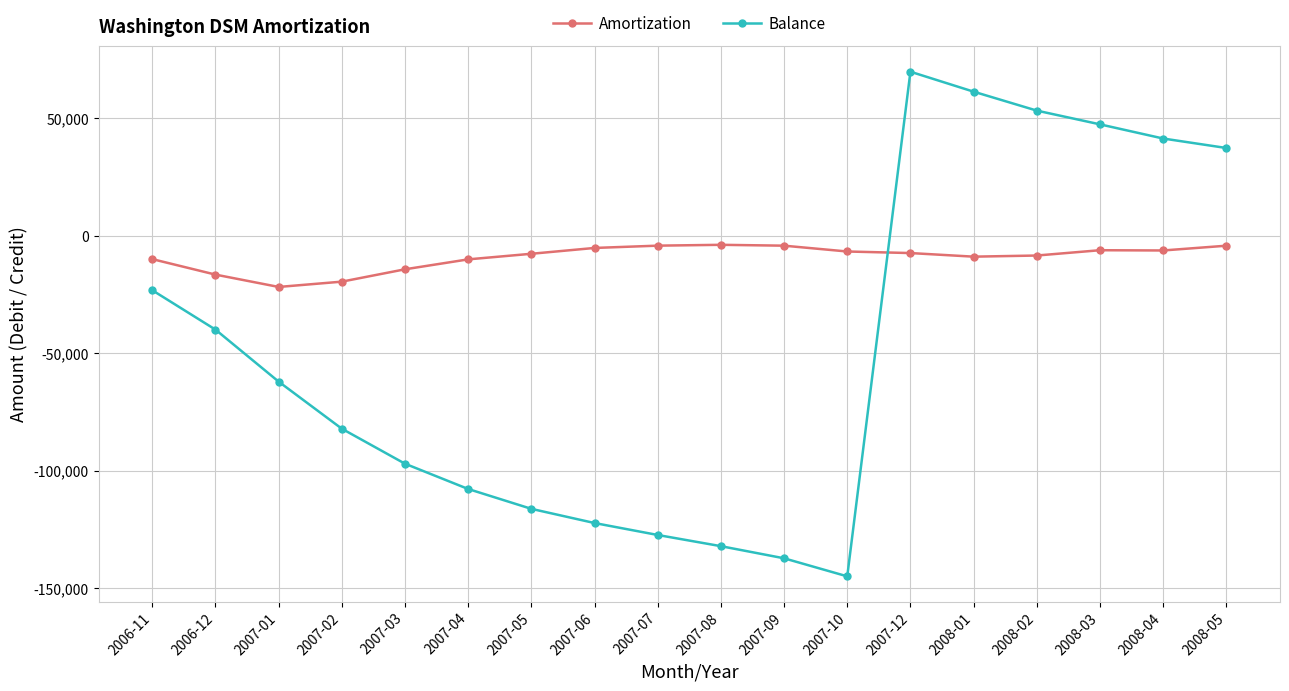

What is the value of the Amortization point at the 5th from the left?

-14293.3